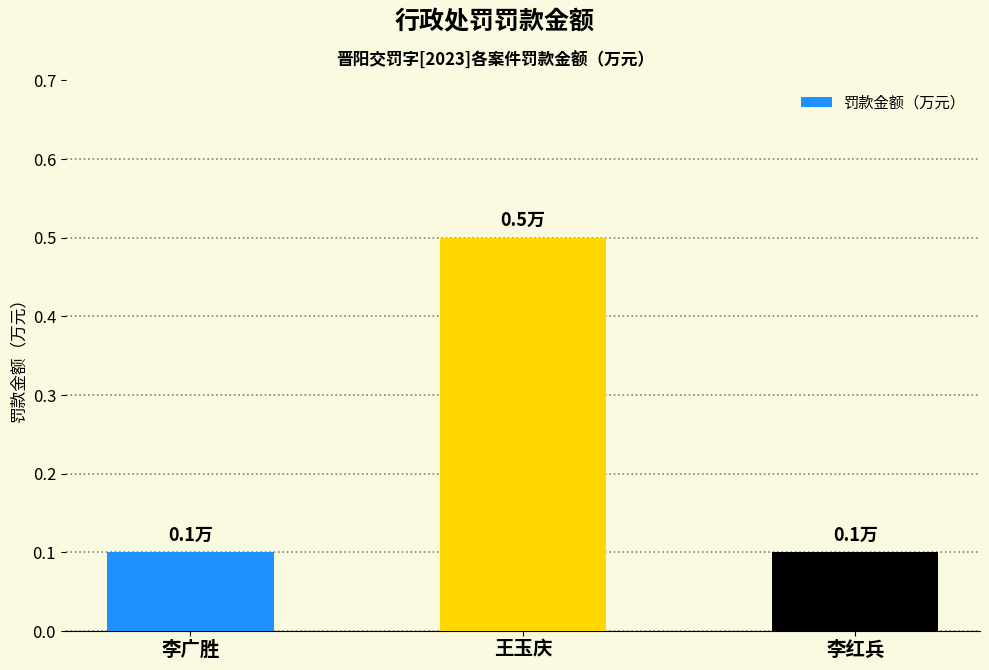

Reading right to left, what are all the values shown in this chart?

0.1	0.5	0.1